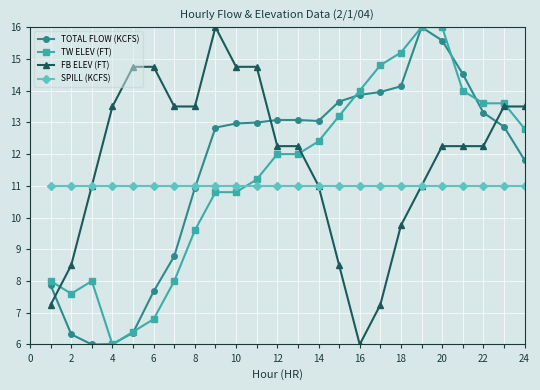

Count the number of data series in this chart.

4